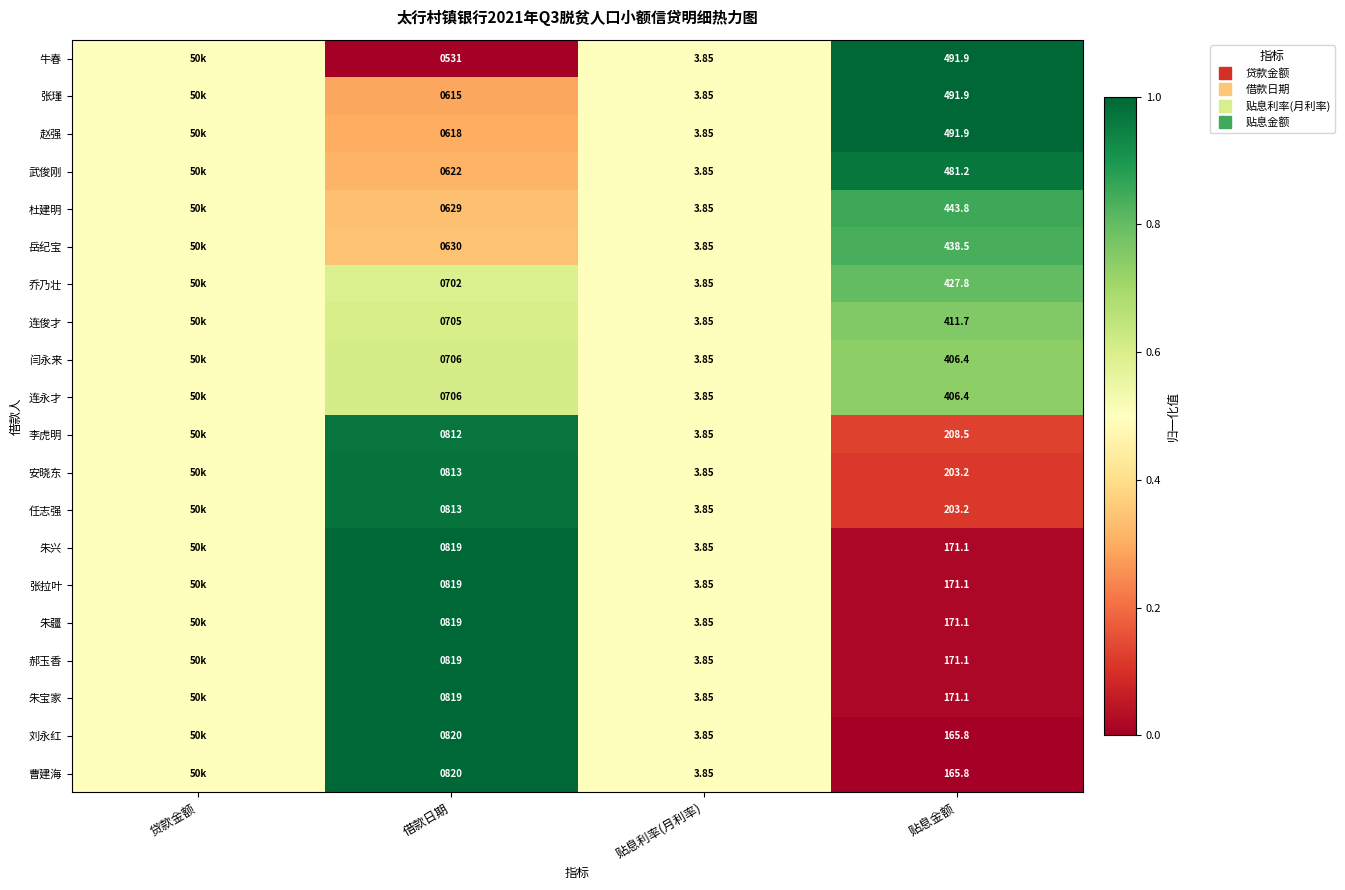

At which label is 朱疆 closest to 0?

贴息金额